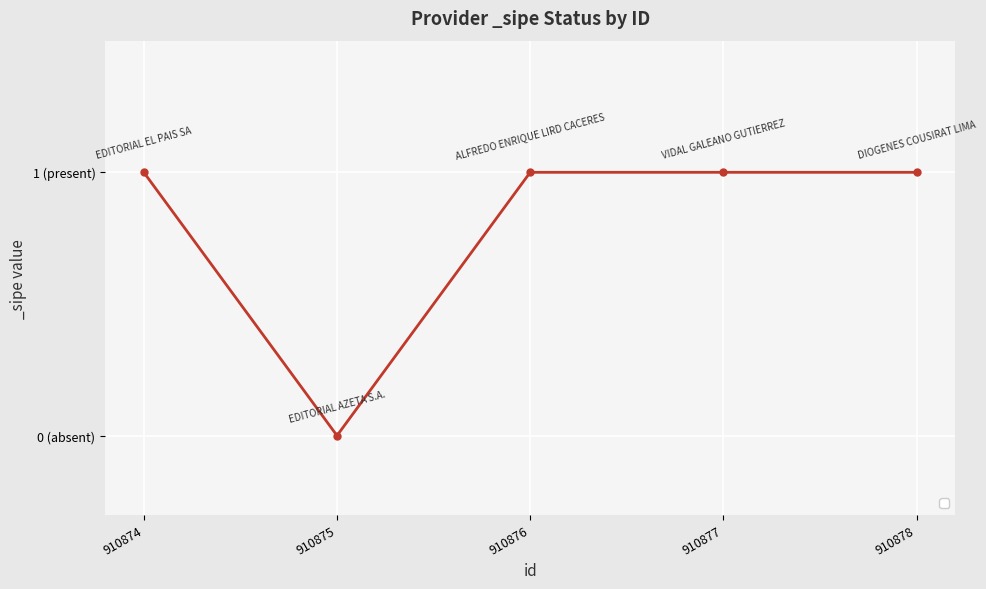

The chart shows a value of 1 at 910878. True or false?

True